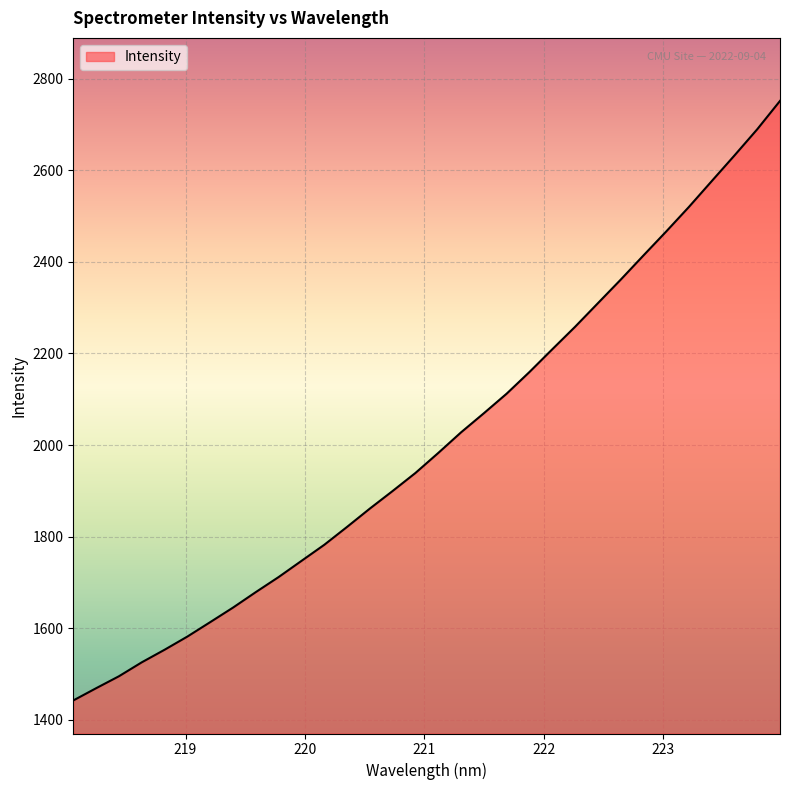

What is the smallest value displayed?

1442.4